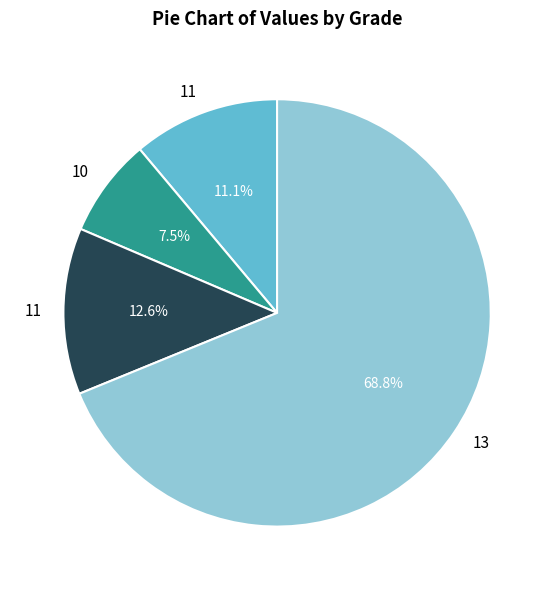

Does any single category account for the majority?

Yes